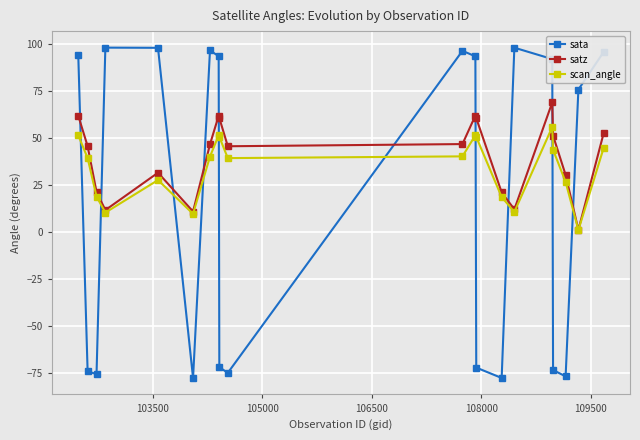

List the series in order of their peak value, lowest first.

scan_angle, satz, sata